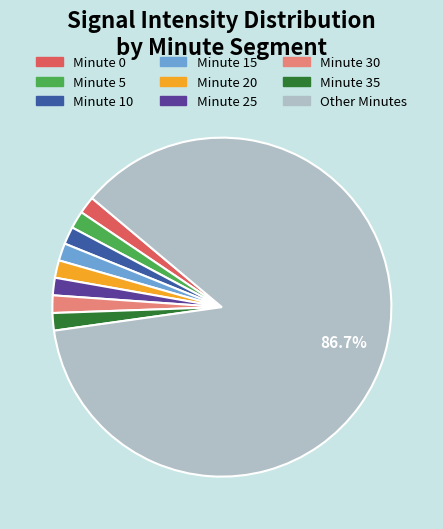

Does any single category account for the majority?

Yes